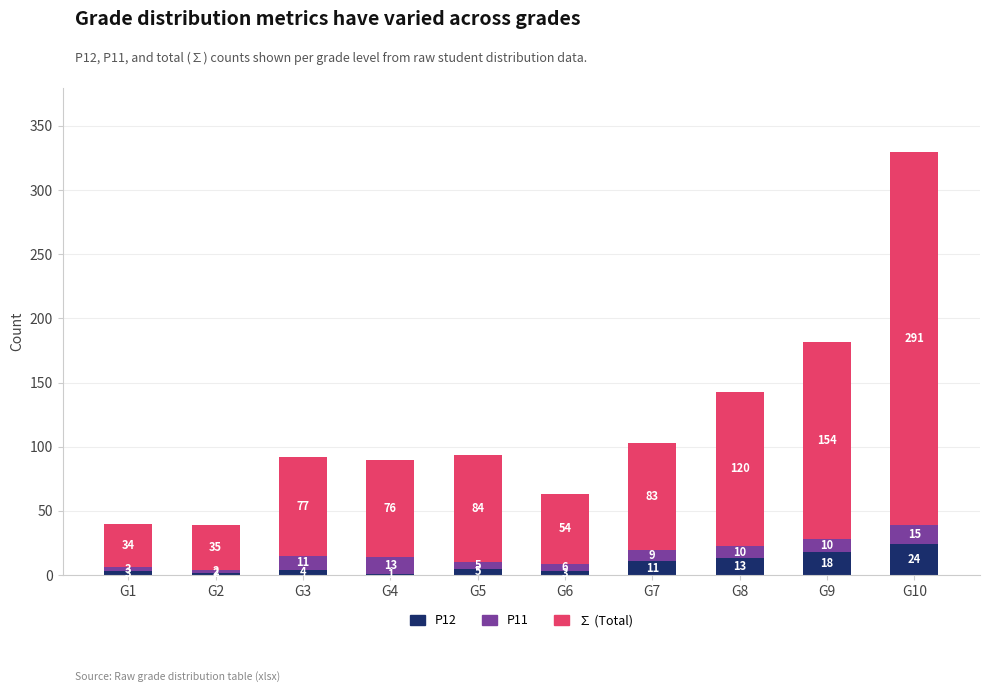

At which category is the sum across all series the highest?

G10